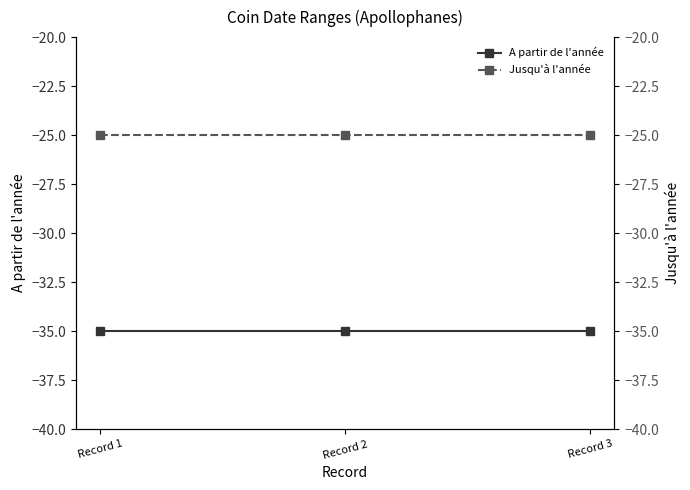

The Jusqu'à l'année series shows -17 at Record 2. True or false?

False